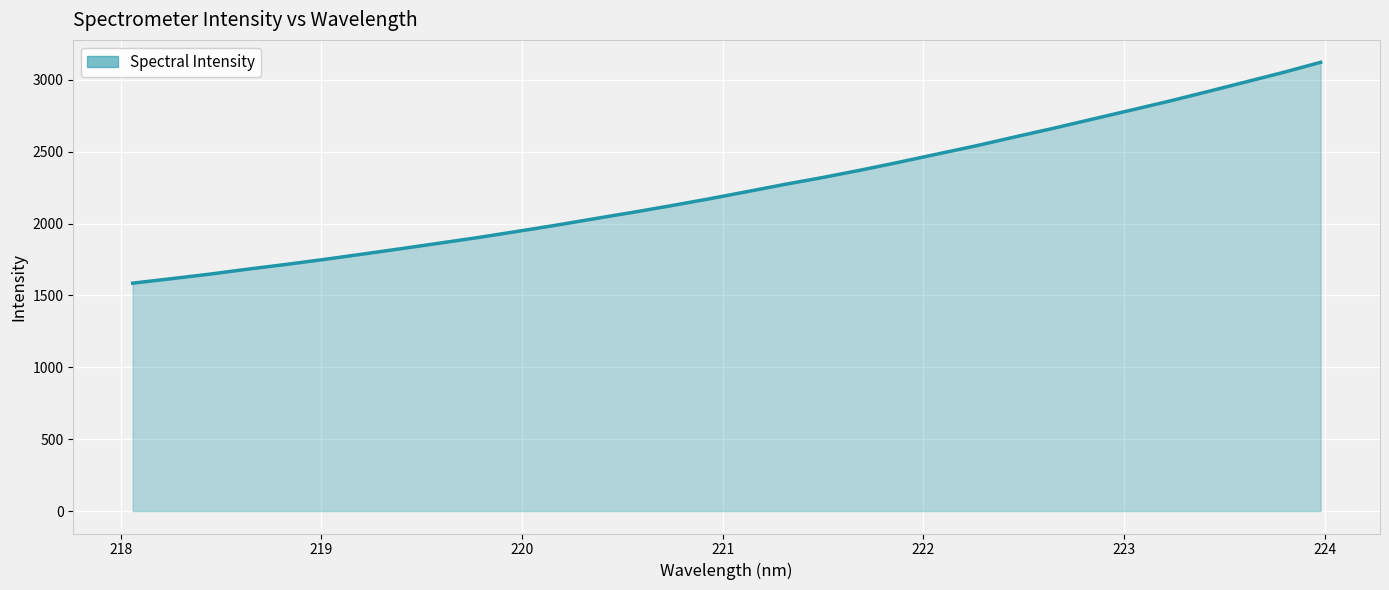

What is the minimum value shown in the chart?

1585.4